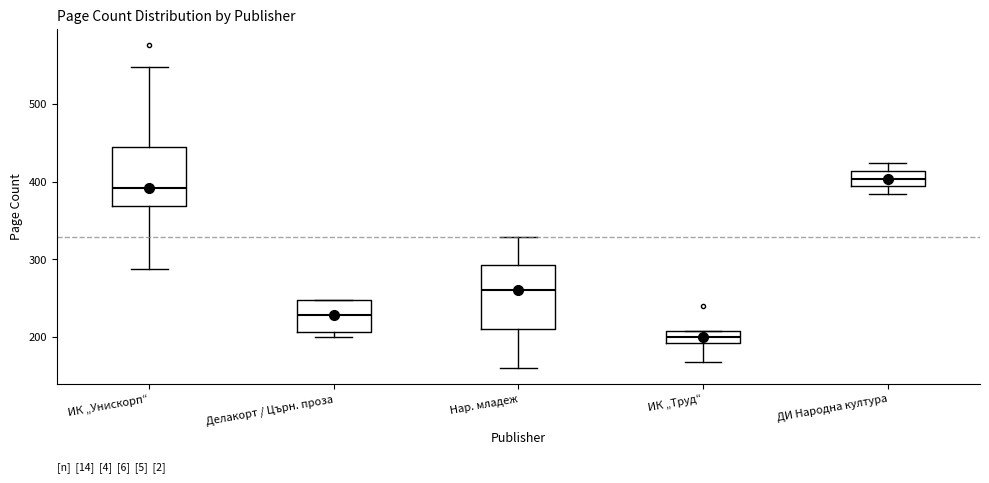

Where is the lower edge of the box for Нар. младеж on the y-axis? The values are not printed on the chart, so give them approximately, as read against the axis.

210